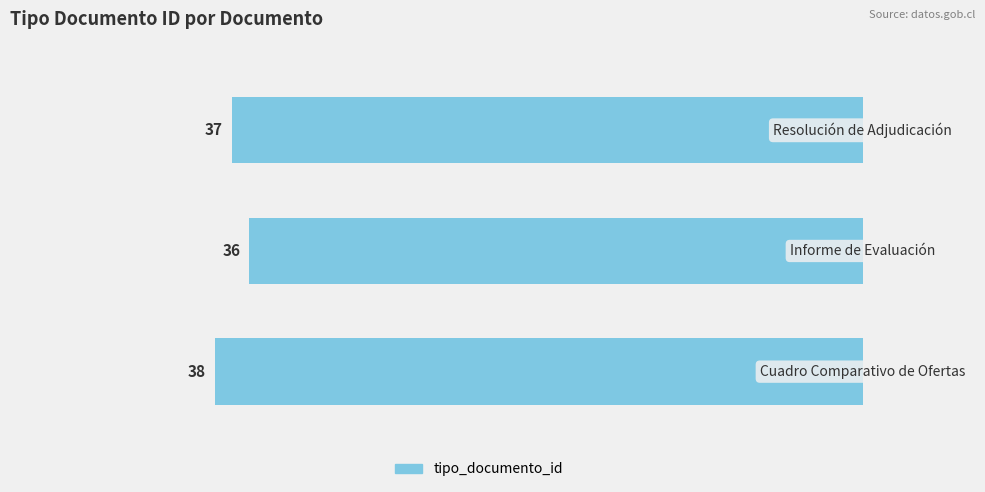

Does the chart contain any negative values?

Yes